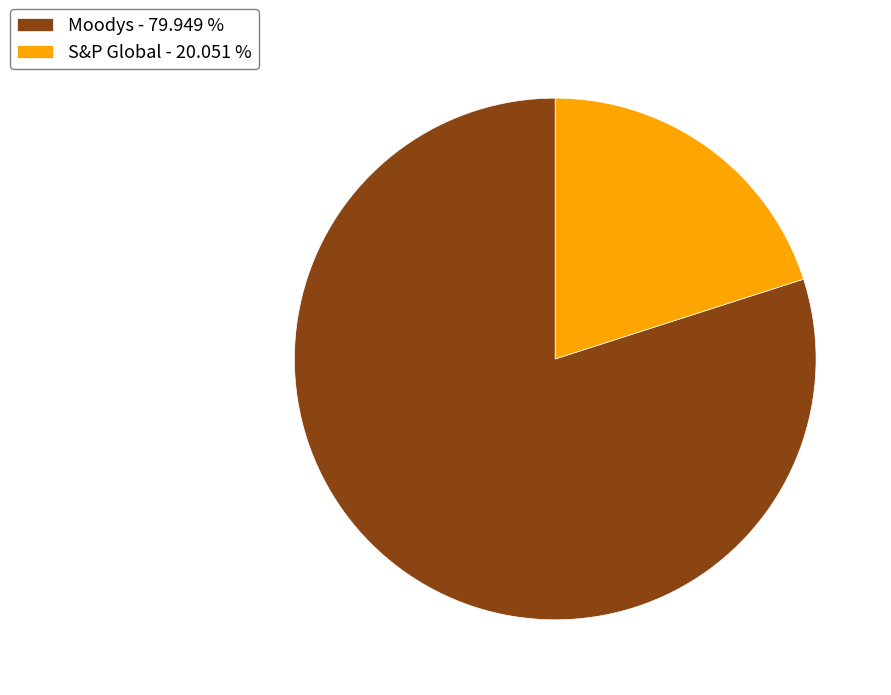

Approximately how many times larger is the value at S&P Global compared to Moodys?

0.3